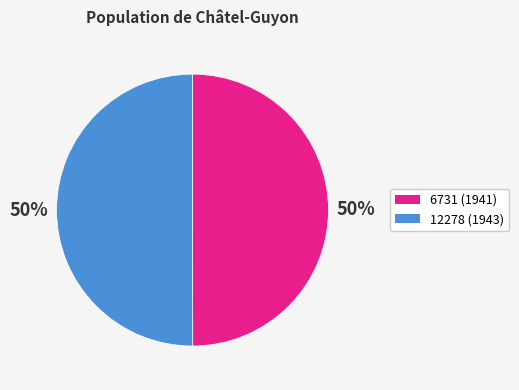

To the nearest percent, what percentage of the pie is 6731?

50%